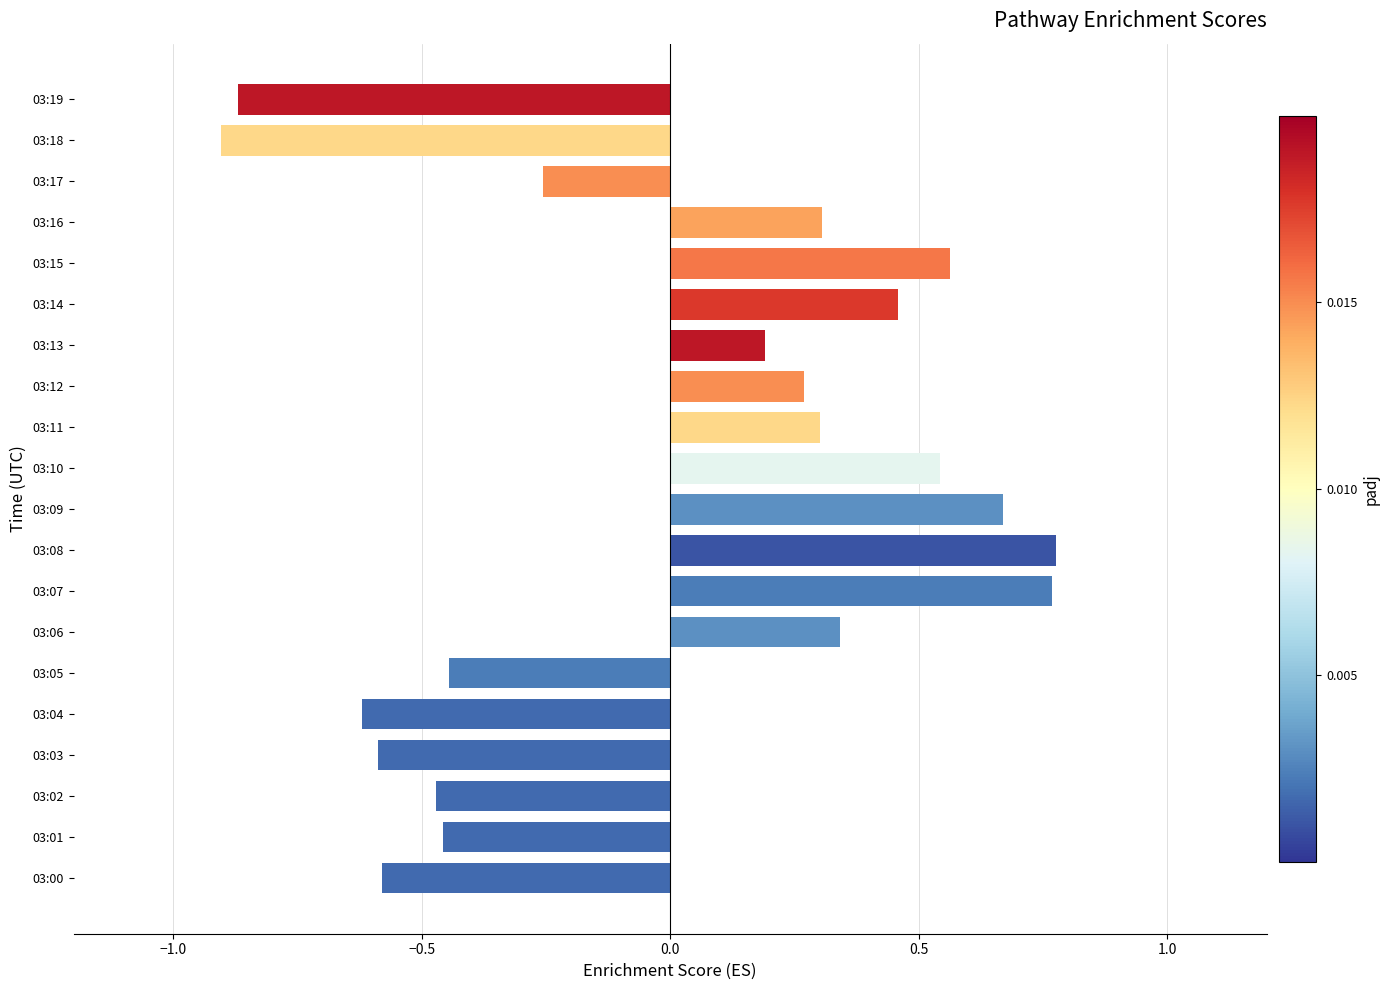

The value at 03:13 is 0.1. True or false?

False